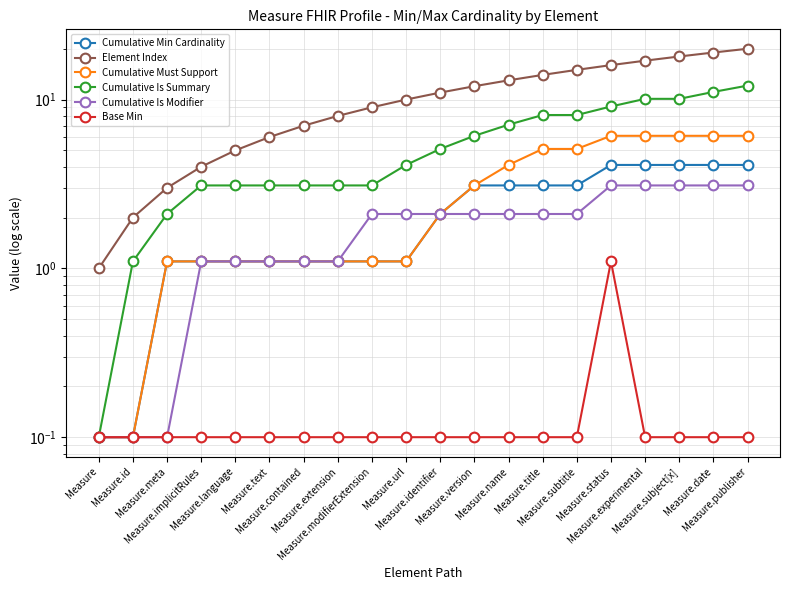

What is the difference between the highest and lowest values at Measure.contained?

6.9